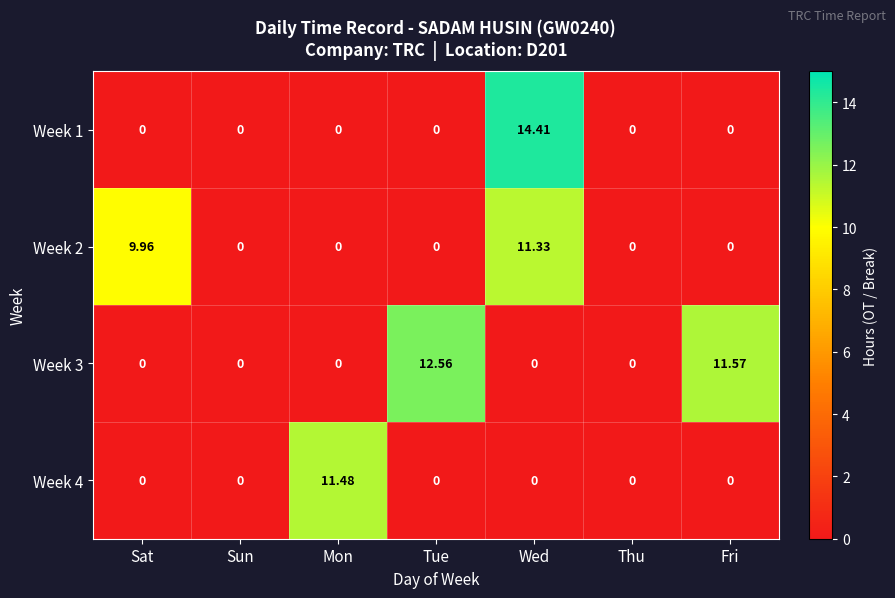

Where is Week 3 nearest to the value 6?

Fri